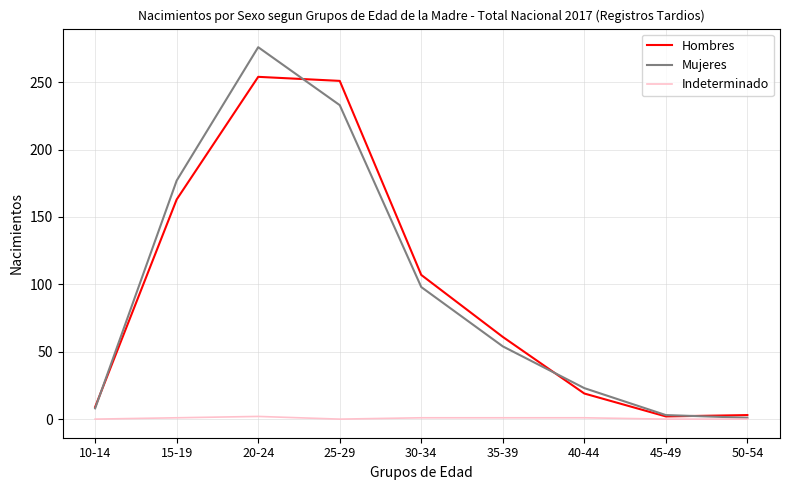

Which category has the highest value in the Mujeres series?

20-24